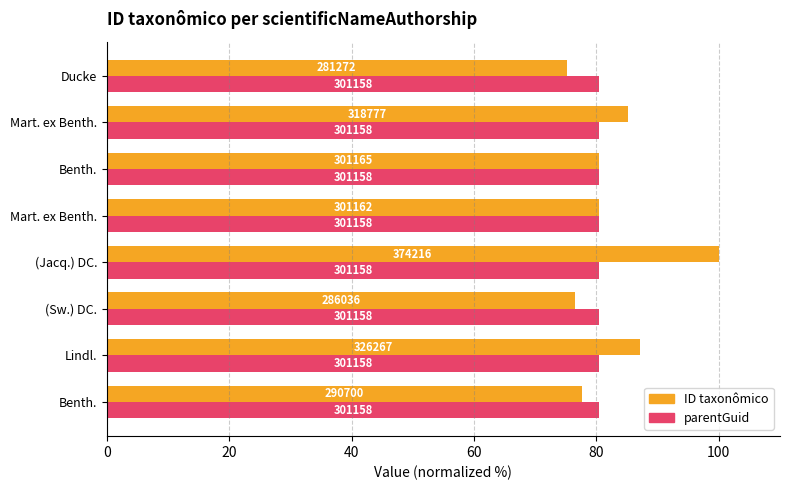

What is the average value of the ID taxonômico series?

82.8